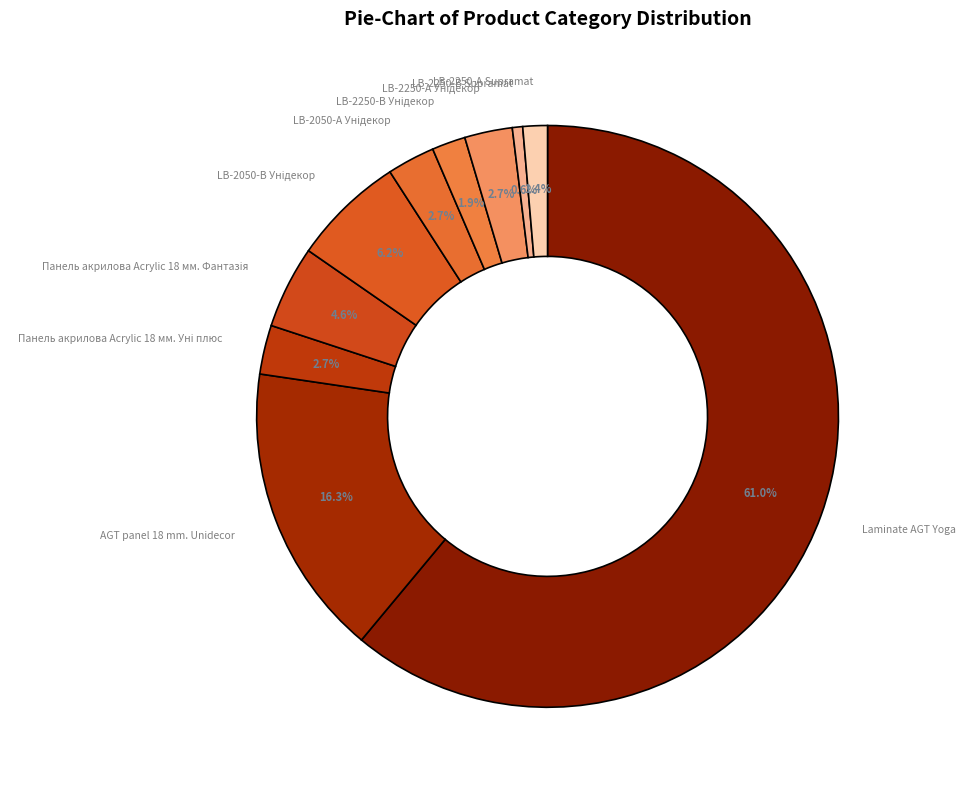

To the nearest percent, what is the average slice percentage?

10%